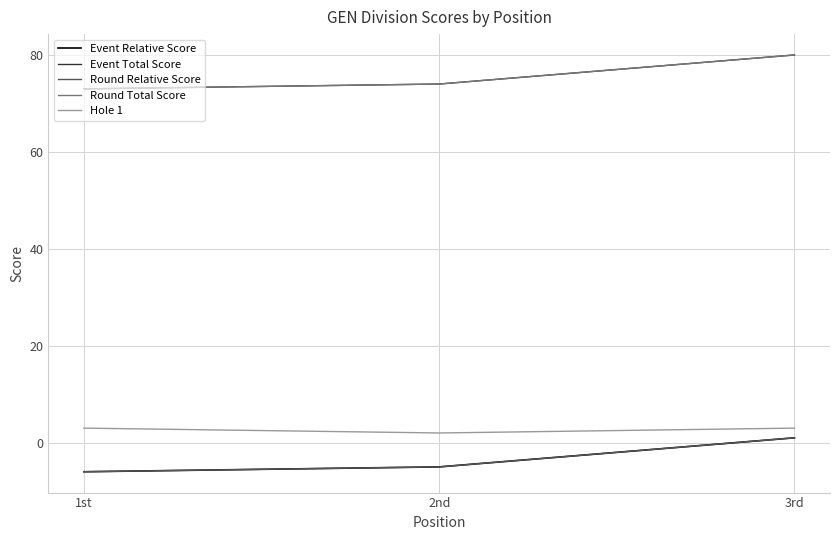

What is the label of the 3rd point from the right?

1st